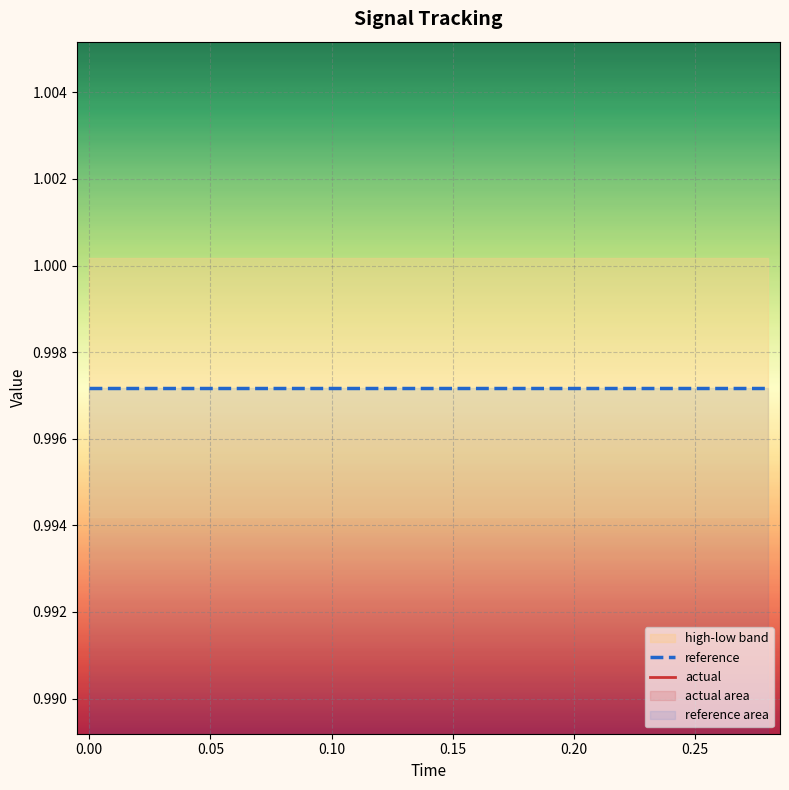

The reference series shows 0.3 at 8. True or false?

False